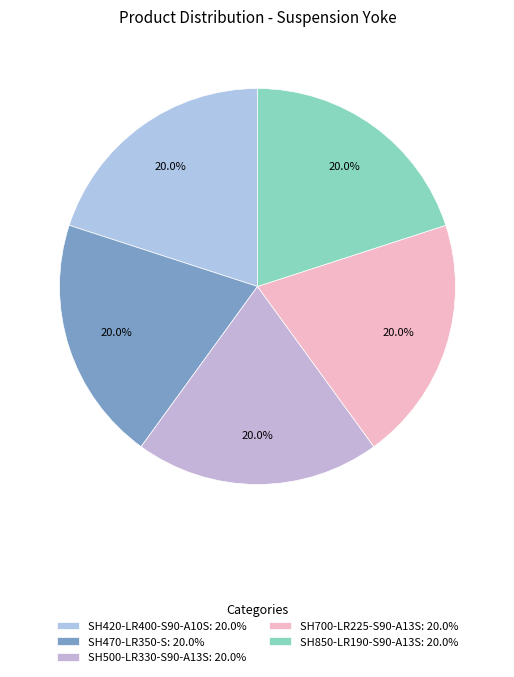

Do SH700-LR225-S90-A13S and SH500-LR330-S90-A13S together represent more than half of the pie?

No